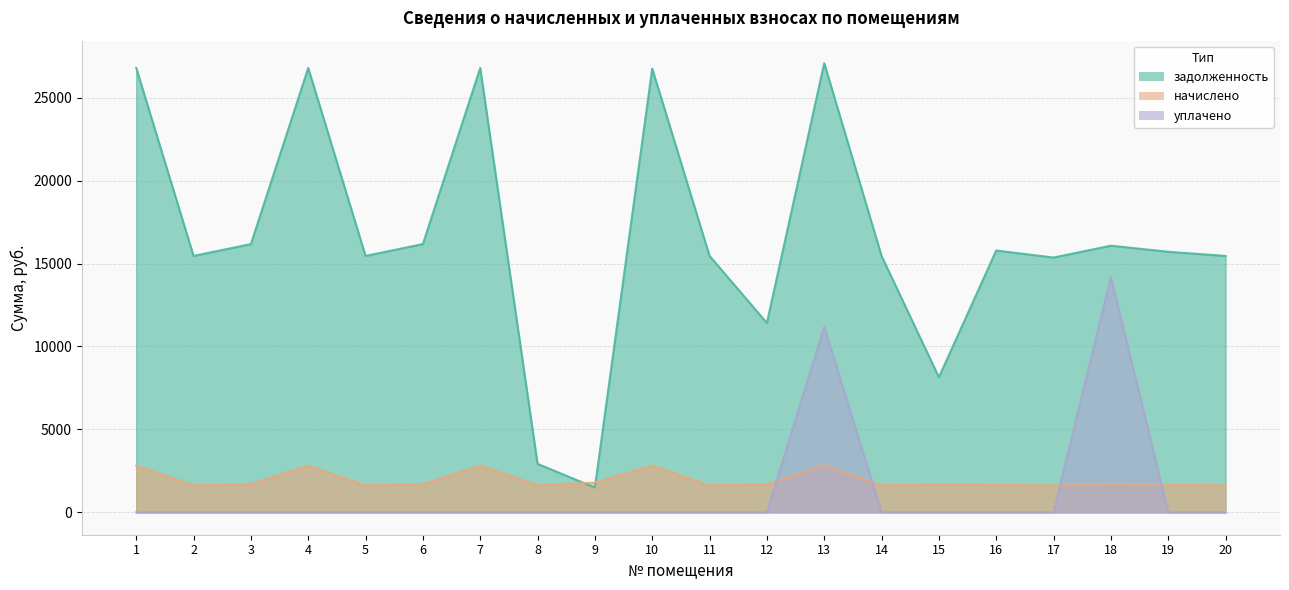

Which series has the widest spread of values?

задолженность